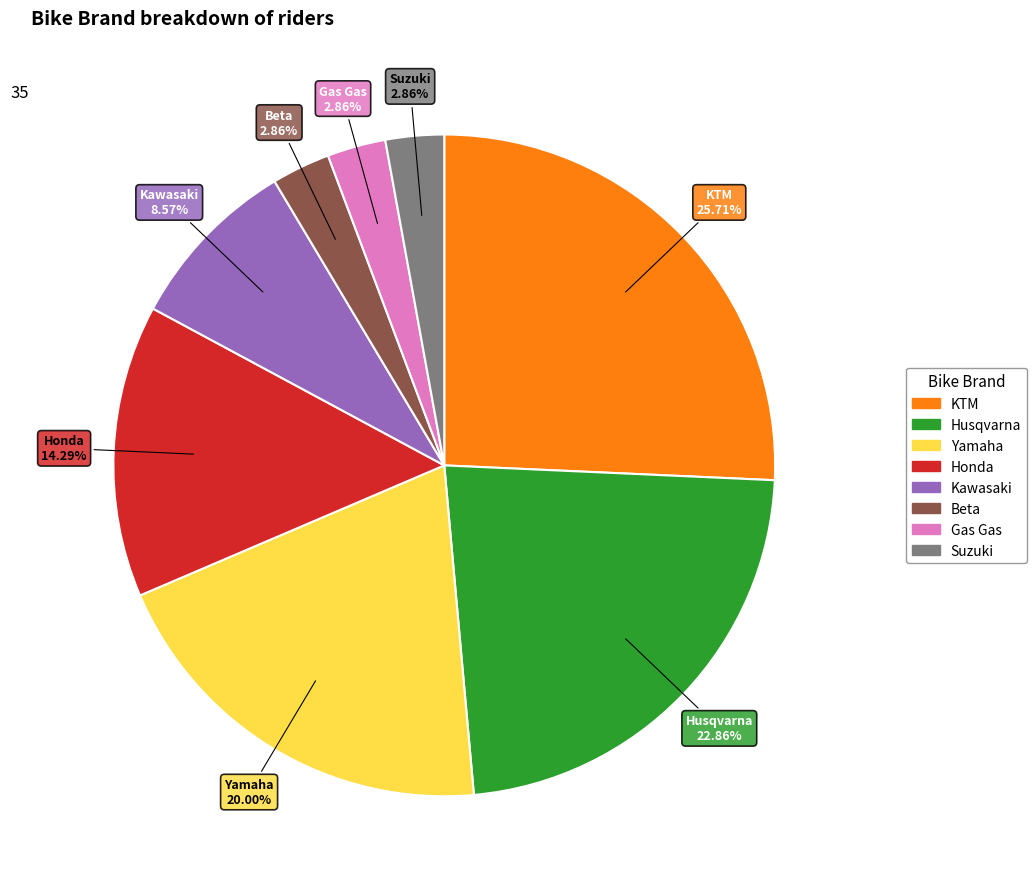

To the nearest percent, what is the difference between the Husqvarna and Kawasaki slice percentages?

14%